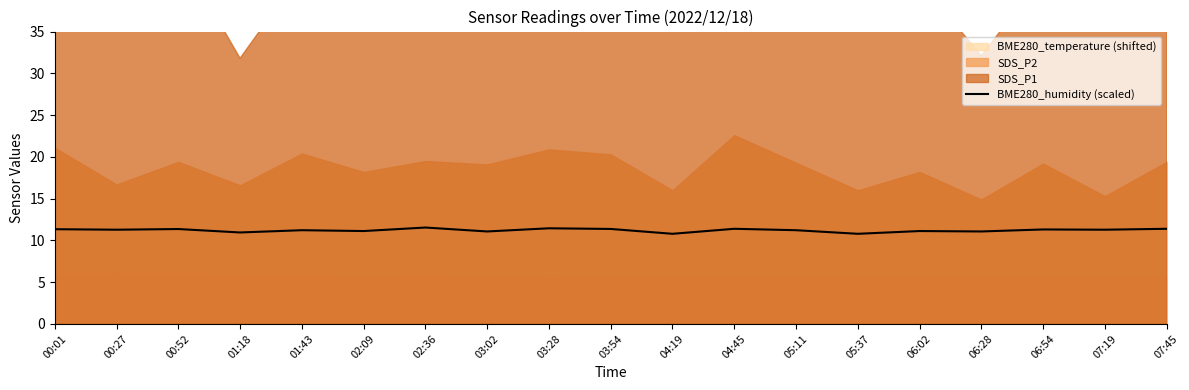

Reading right to left, transcribe all the data shown in this chart.

07:45=11.4	07:19=11.3	06:54=11.3	06:28=11.1	06:02=11.1	05:37=10.8	05:11=11.2	04:45=11.4	04:19=10.8	03:54=11.4	03:28=11.5	03:02=11.1	02:36=11.5	02:09=11.1	01:43=11.2	01:18=11.0	00:52=11.4	00:27=11.3	00:01=11.3